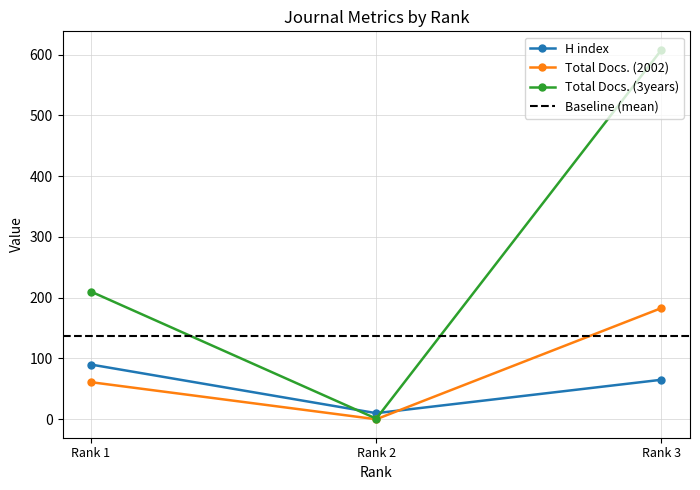

Does the chart display data point markers on the line(s)?

Yes